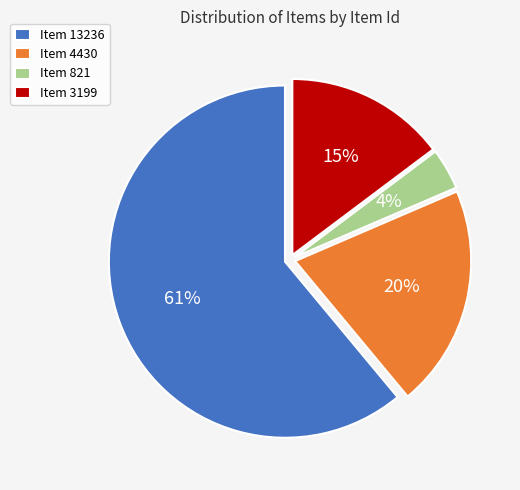

To the nearest percent, what portion does Item 821 represent?

4%